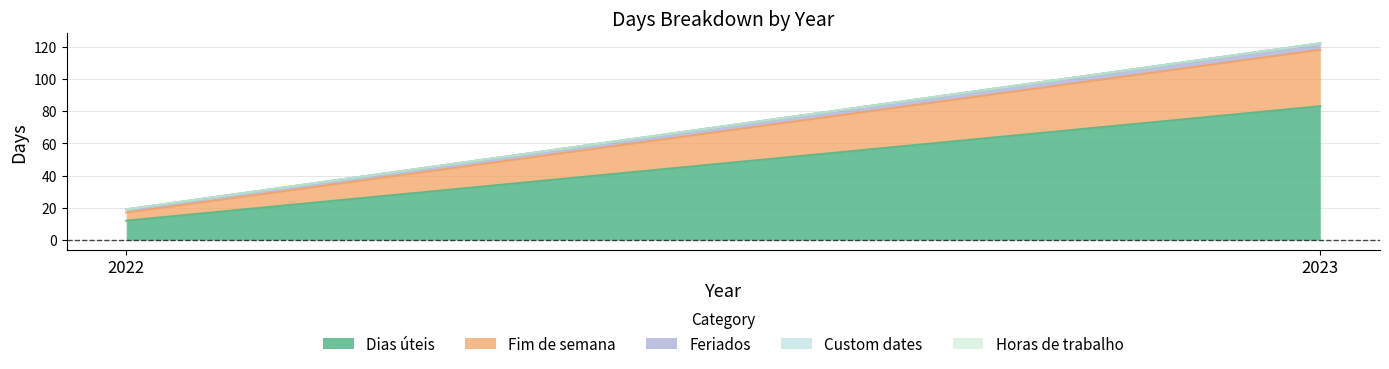

Which has a higher value, 2022 or 2023?

2023